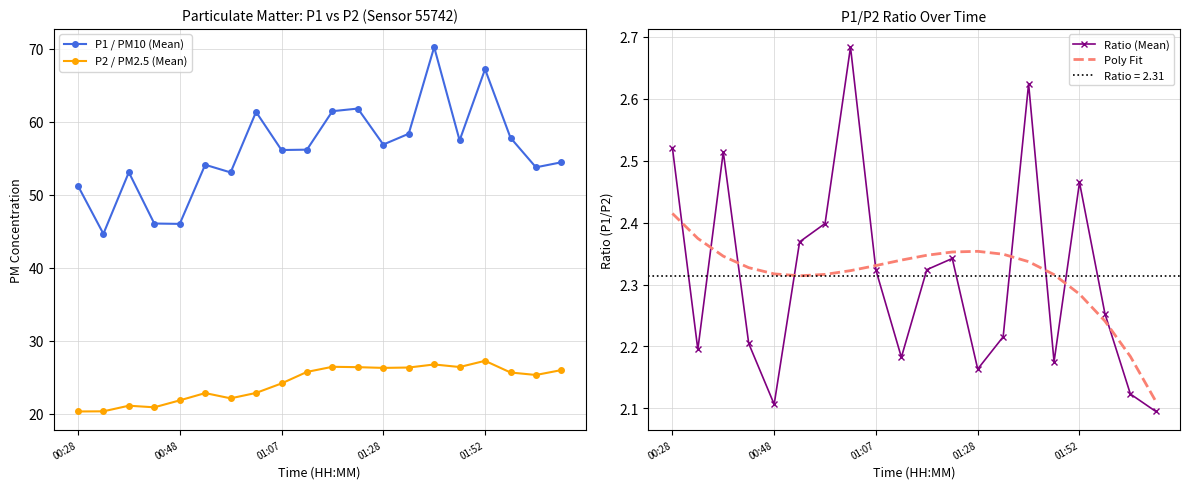

True or false: Poly Fit and P1 / PM10 (Mean) intersect in this chart.

False